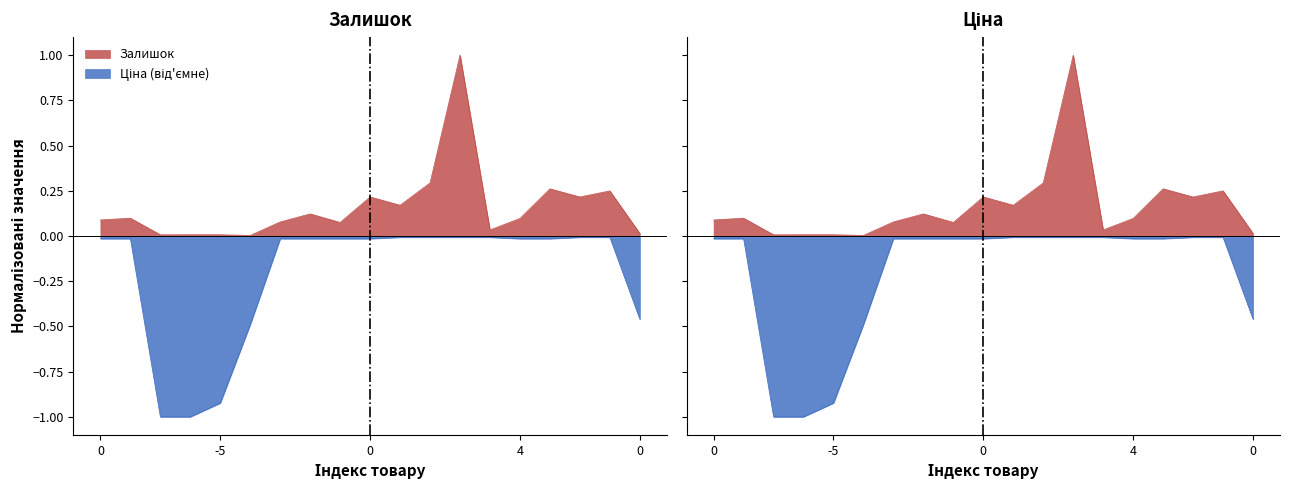

True or false: Ціна and Залишок cross at least once.

False